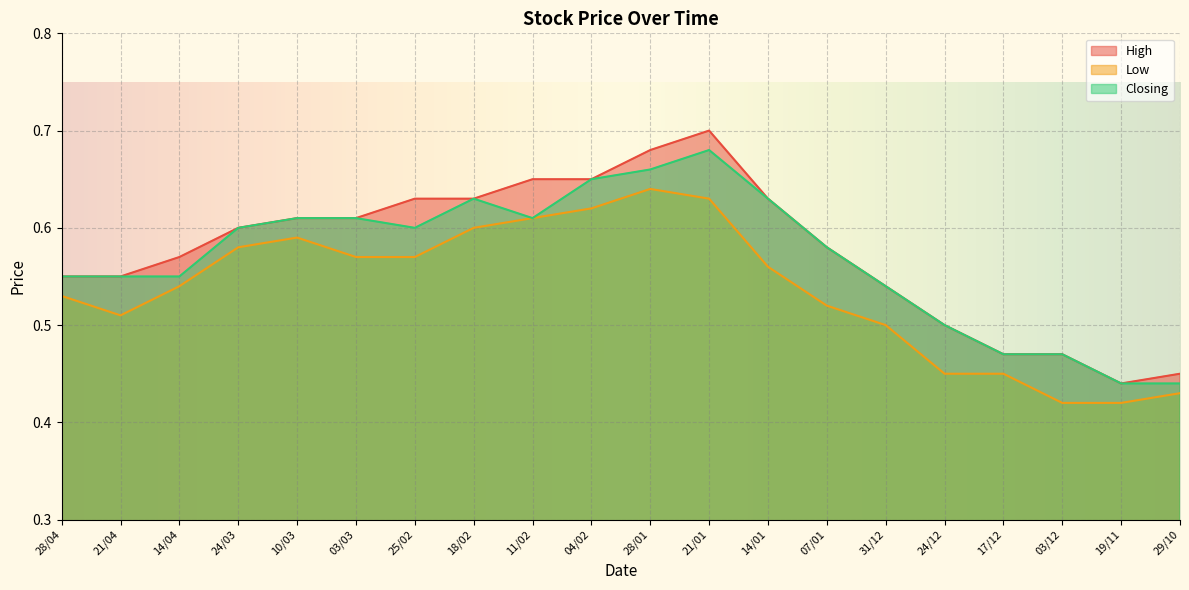

Reading right to left, extract all data points from this chart.

High: 29/10=0.5	19/11=0.4	03/12=0.5	17/12=0.5	24/12=0.5	31/12=0.5	07/01=0.6	14/01=0.6	21/01=0.7	28/01=0.7	04/02=0.7	11/02=0.7	18/02=0.6	25/02=0.6	03/03=0.6	10/03=0.6	24/03=0.6	14/04=0.6	21/04=0.6	28/04=0.6
Low: 29/10=0.4	19/11=0.4	03/12=0.4	17/12=0.5	24/12=0.5	31/12=0.5	07/01=0.5	14/01=0.6	21/01=0.6	28/01=0.6	04/02=0.6	11/02=0.6	18/02=0.6	25/02=0.6	03/03=0.6	10/03=0.6	24/03=0.6	14/04=0.5	21/04=0.5	28/04=0.5
Closing: 29/10=0.4	19/11=0.4	03/12=0.5	17/12=0.5	24/12=0.5	31/12=0.5	07/01=0.6	14/01=0.6	21/01=0.7	28/01=0.7	04/02=0.7	11/02=0.6	18/02=0.6	25/02=0.6	03/03=0.6	10/03=0.6	24/03=0.6	14/04=0.6	21/04=0.6	28/04=0.6